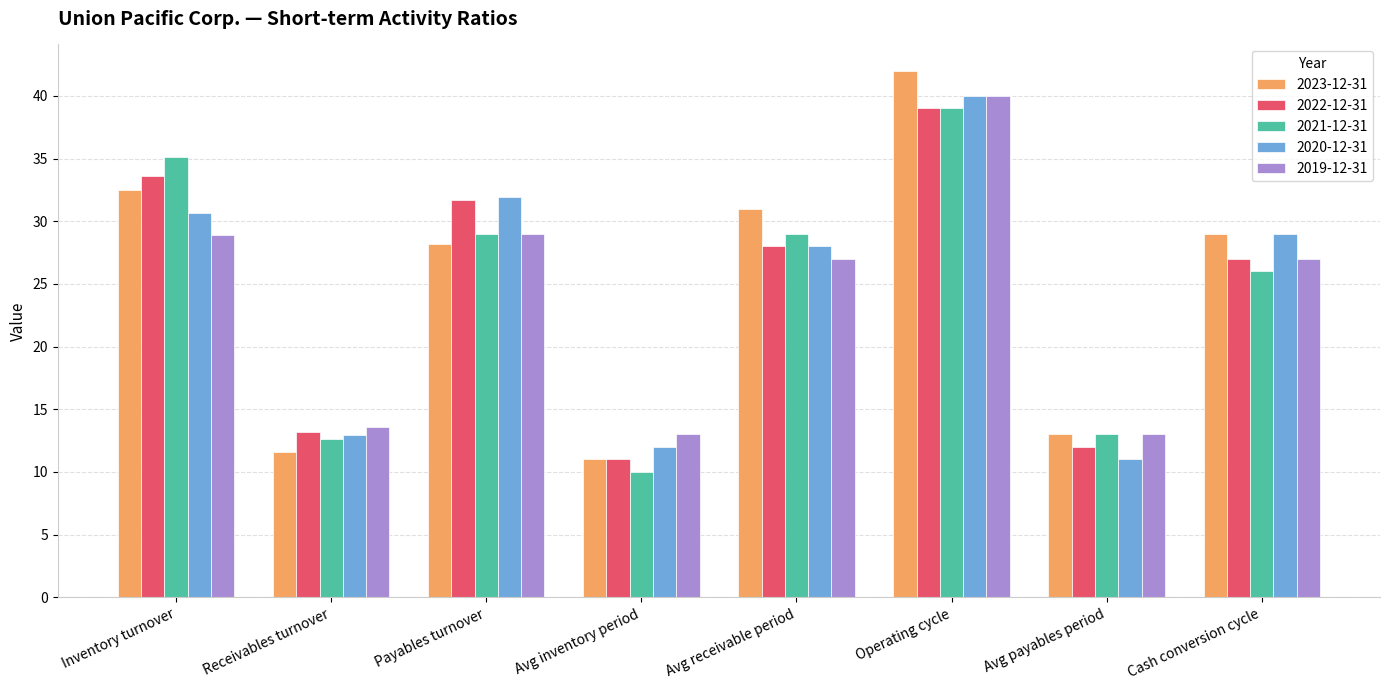

Which series has the widest spread of values?

2023-12-31